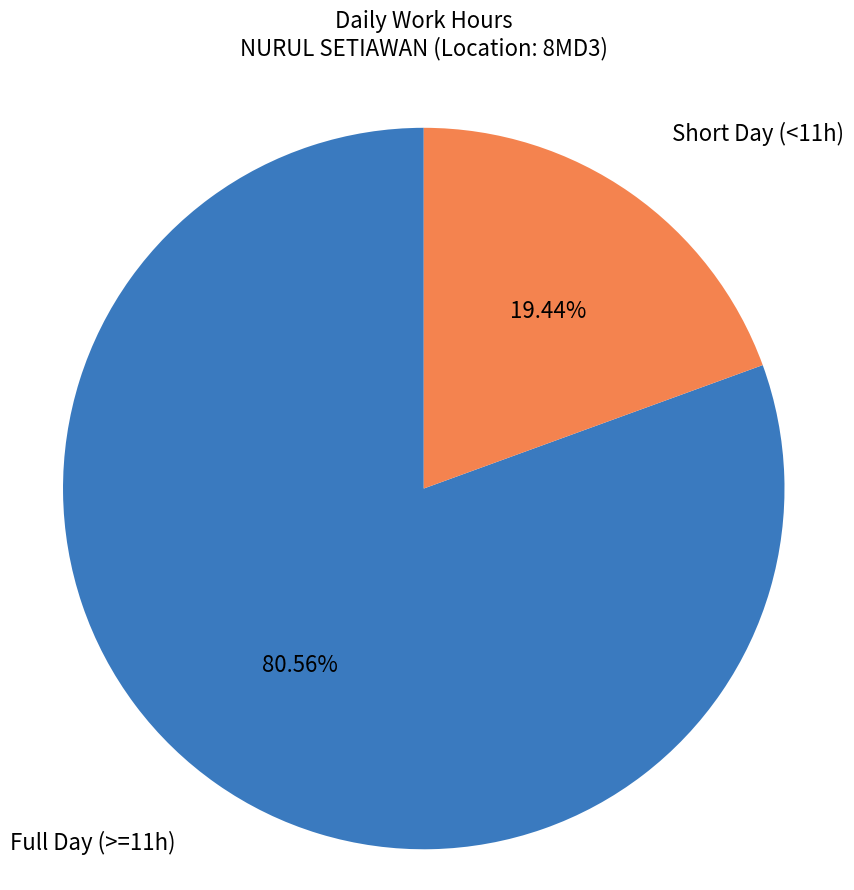

Is there a majority slice in this chart?

Yes